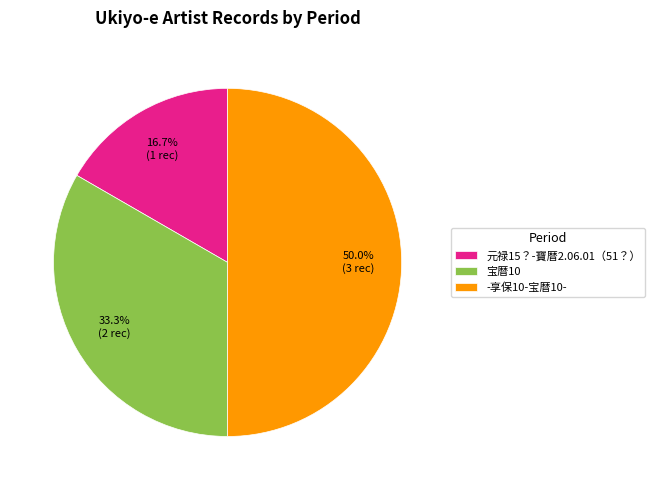

Between 元禄15？-寶暦2.06.01（51？） and -享保10-宝暦10-, which is larger?

-享保10-宝暦10-